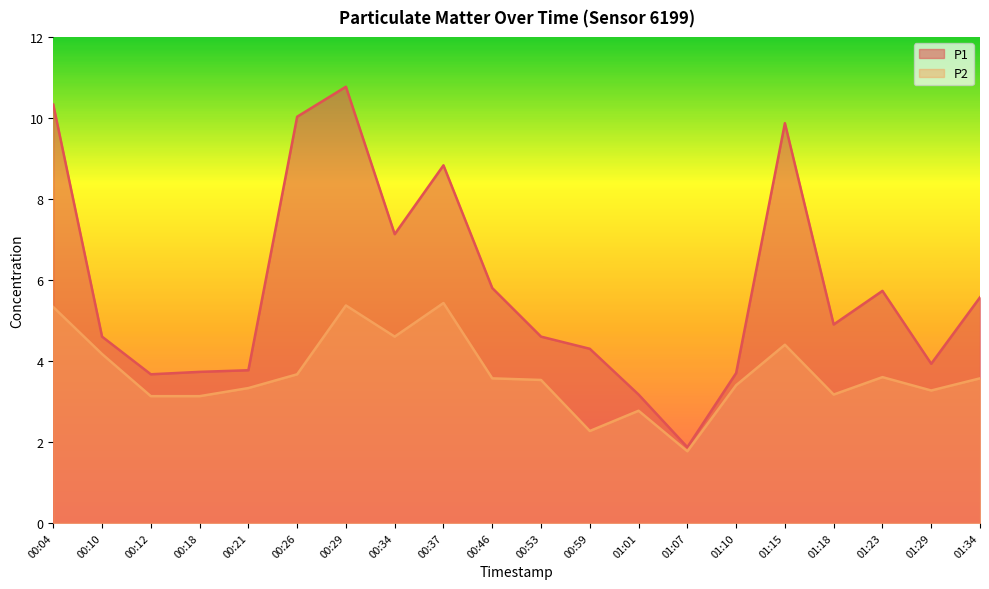

What is the label of the 3rd point from the left?

00:12